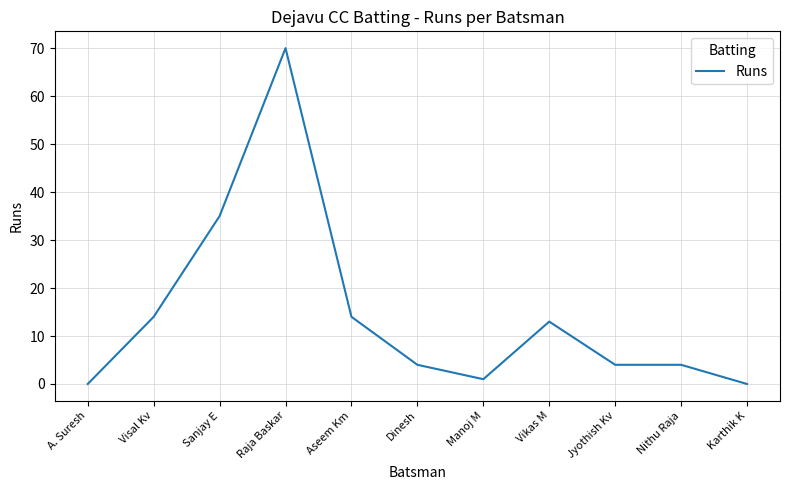

Reading left to right, transcribe all the data shown in this chart.

0	14	35	70	14	4	1	13	4	4	0